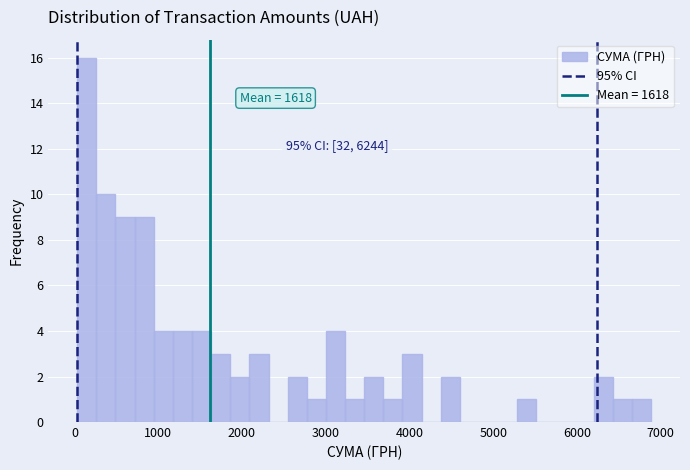

Around what value on the x-axis is the tallest bar? Give the approximate position of its centre, as read against the axis.

100